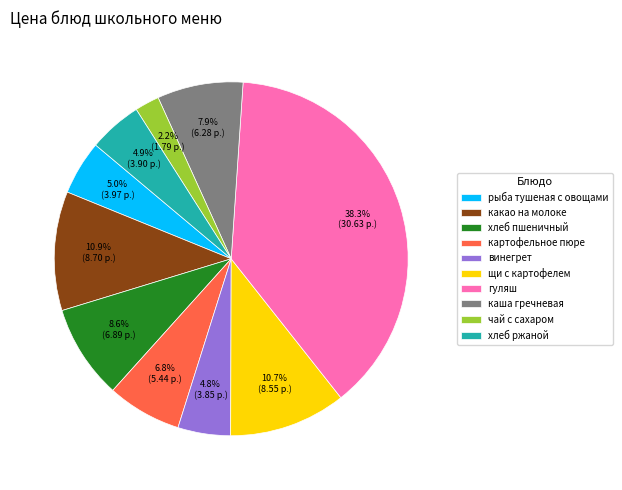

What is the smallest slice in the pie chart?

чай с сахаром